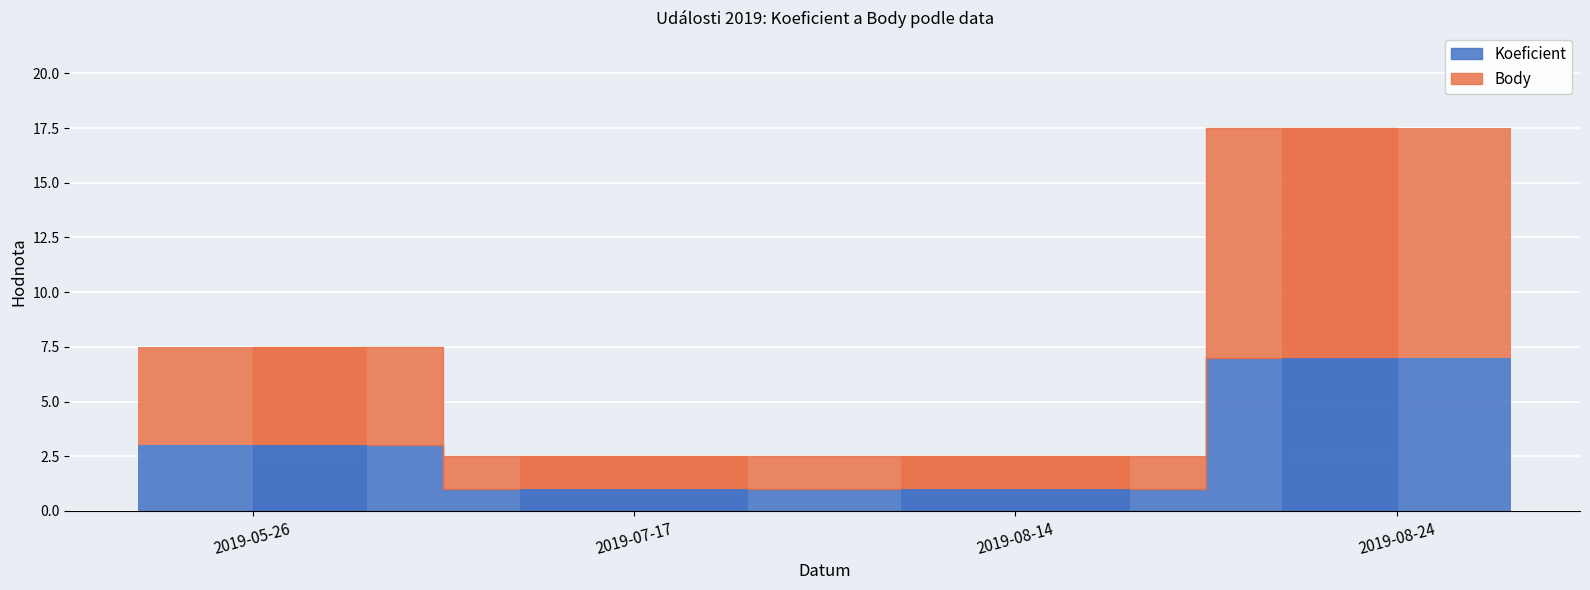

Is the value of Koeficient at 2019-05-26 greater than the value of Body at 2019-08-24?

No